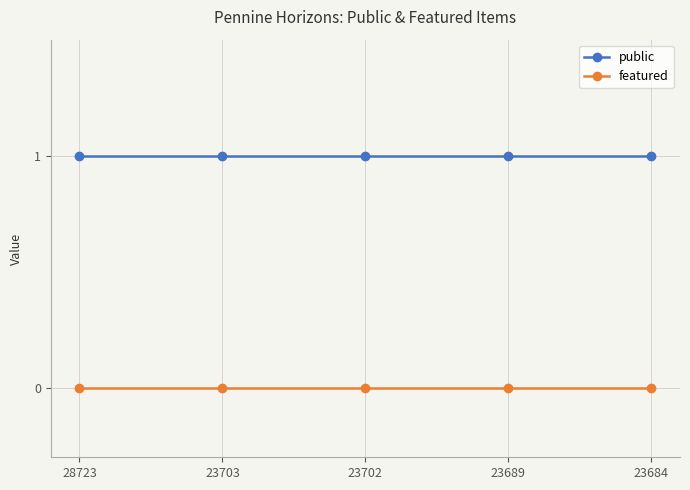

What are all the series names shown in the legend?

public, featured